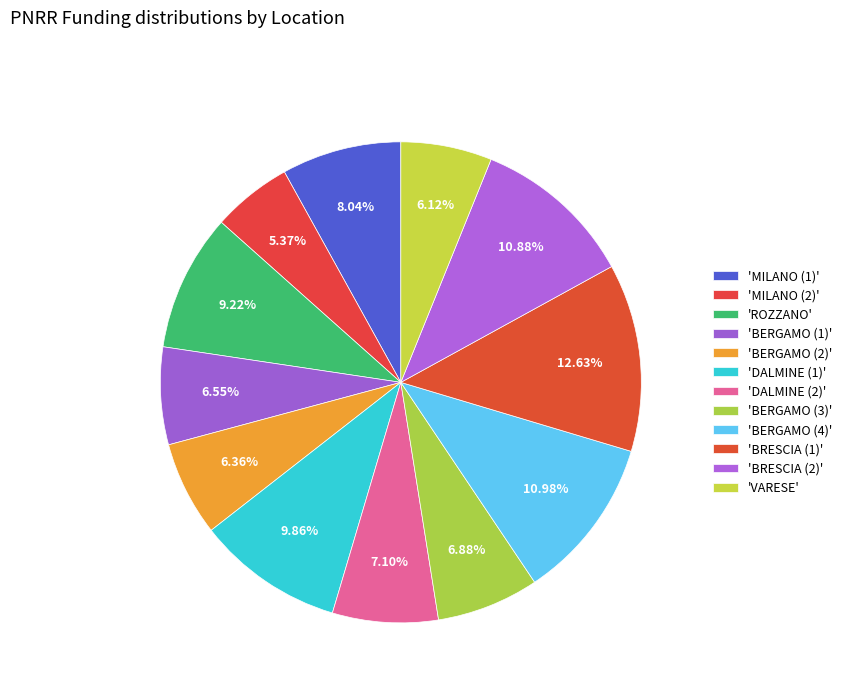

How many segments does this pie chart have?

12